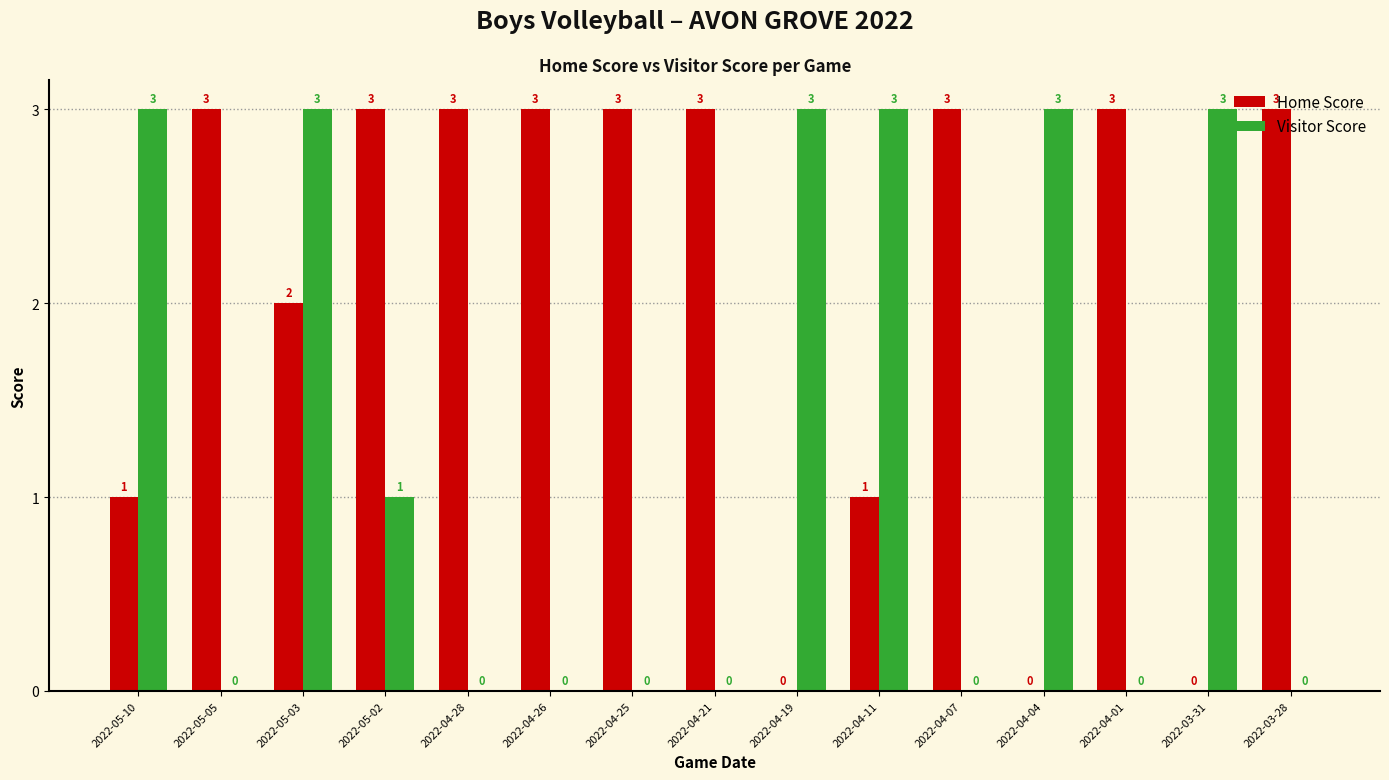

What is the sum of the Visitor Score values at 2022-04-04 and 2022-05-10?

6